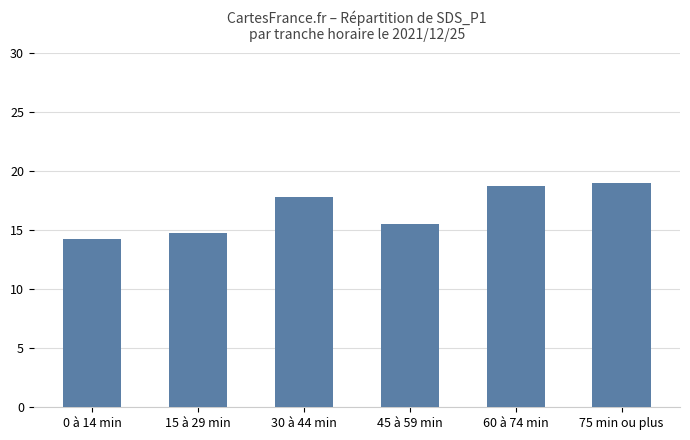

What is the change in value from 0 à 14 min to 75 min ou plus?

+4.7